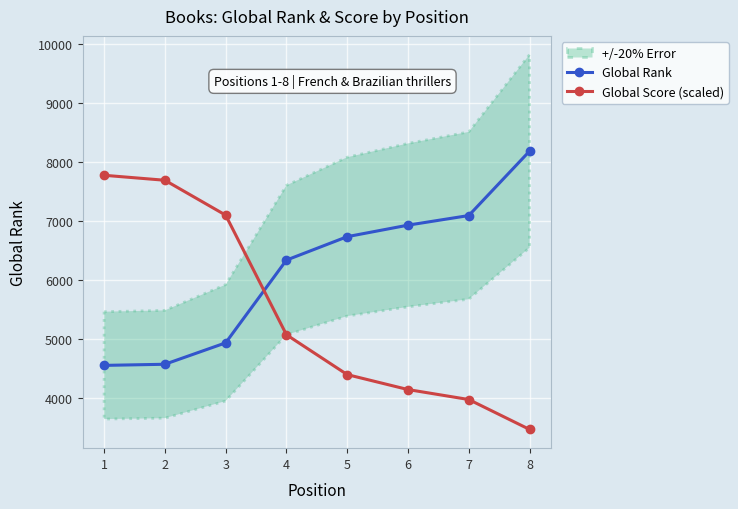

What is the highest value of the Global Rank series?

8177.0